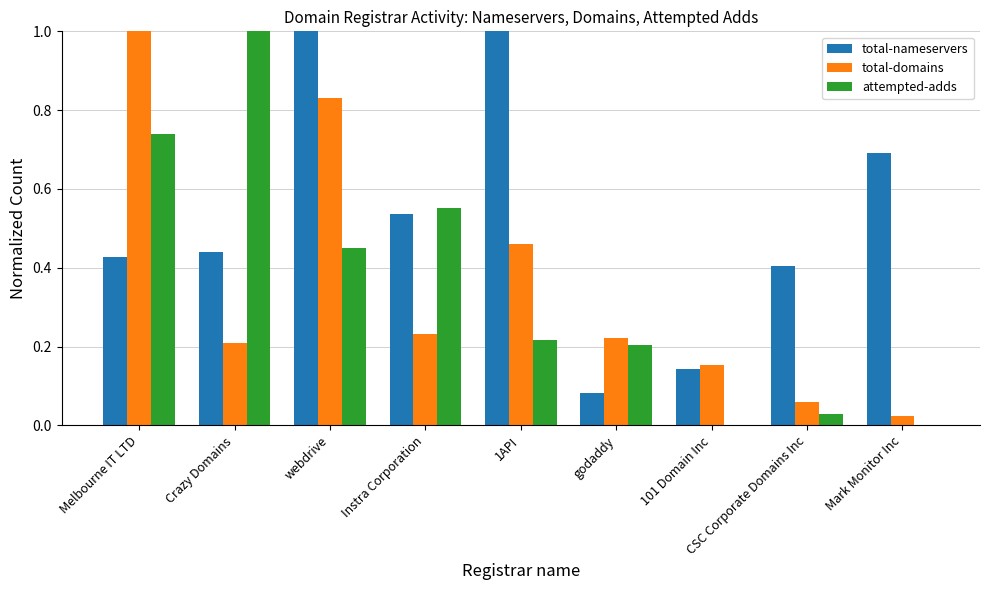

True or false: total-domains has a value of 0.7 at 1API.

False